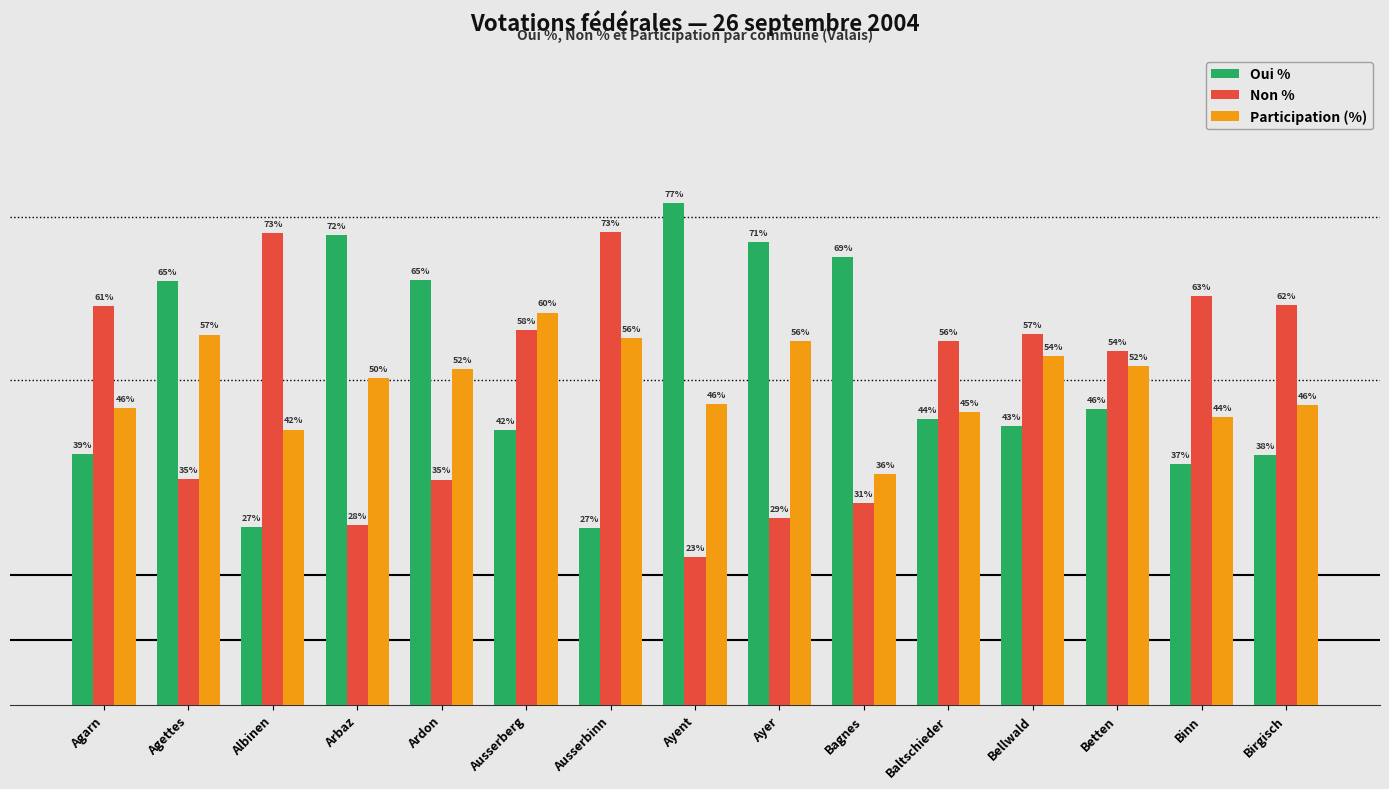

What are all the series names shown in the legend?

Oui %, Non %, Participation (%)